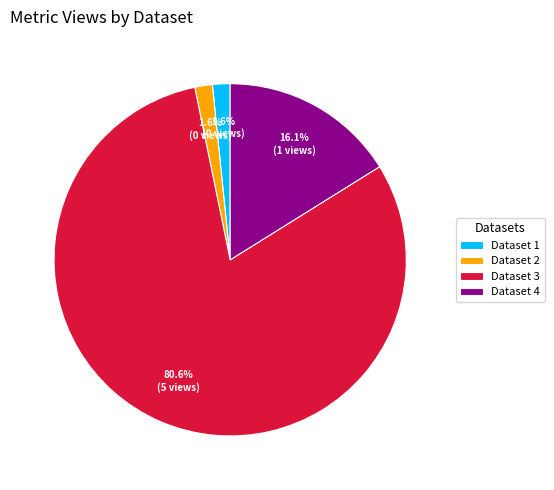

What is the majority slice?

Dataset 3